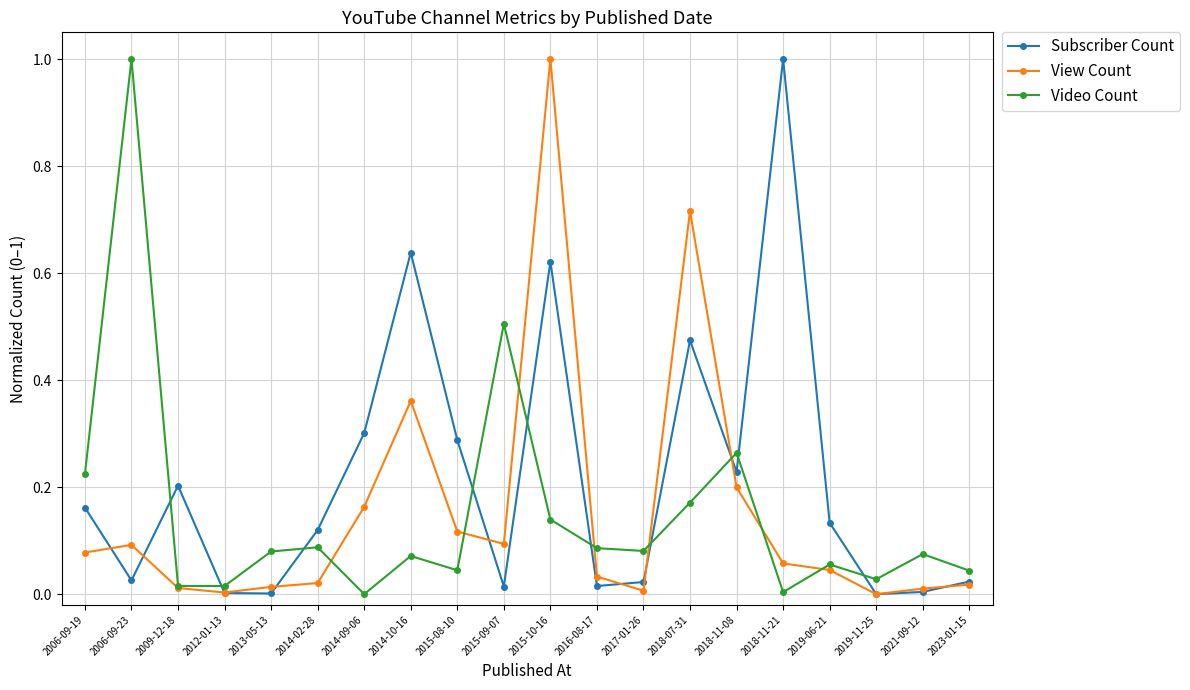

How many series are shown in this chart?

3